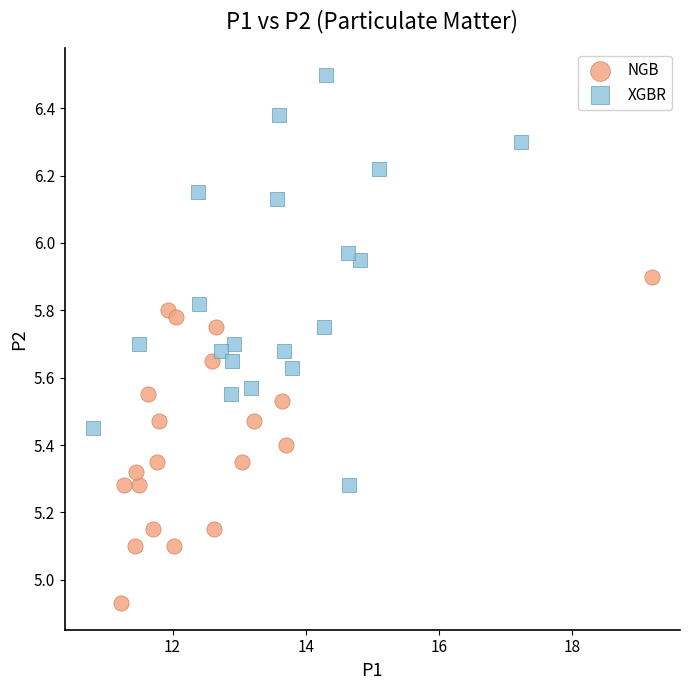

Which series has the largest Y range (max minus min)?

XGBR